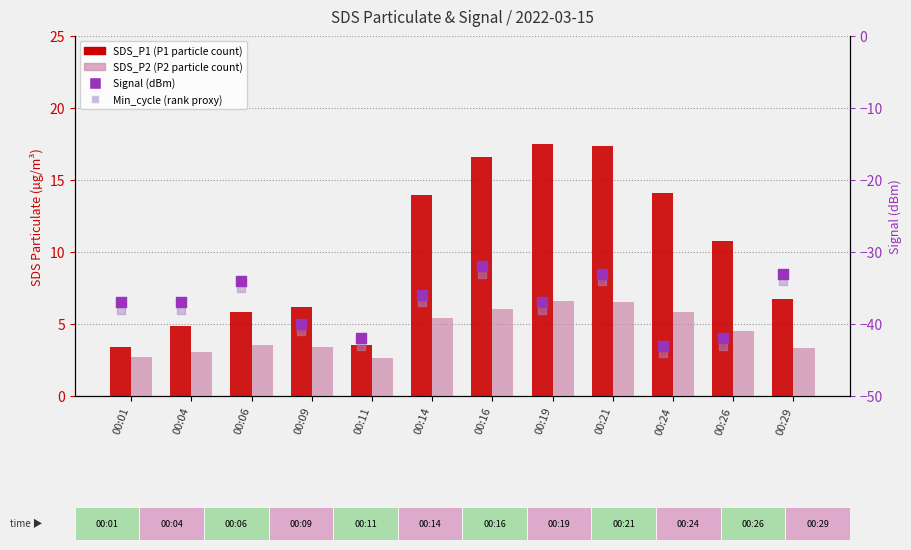

Which series reaches the maximum Y coordinate?

SDS_P1